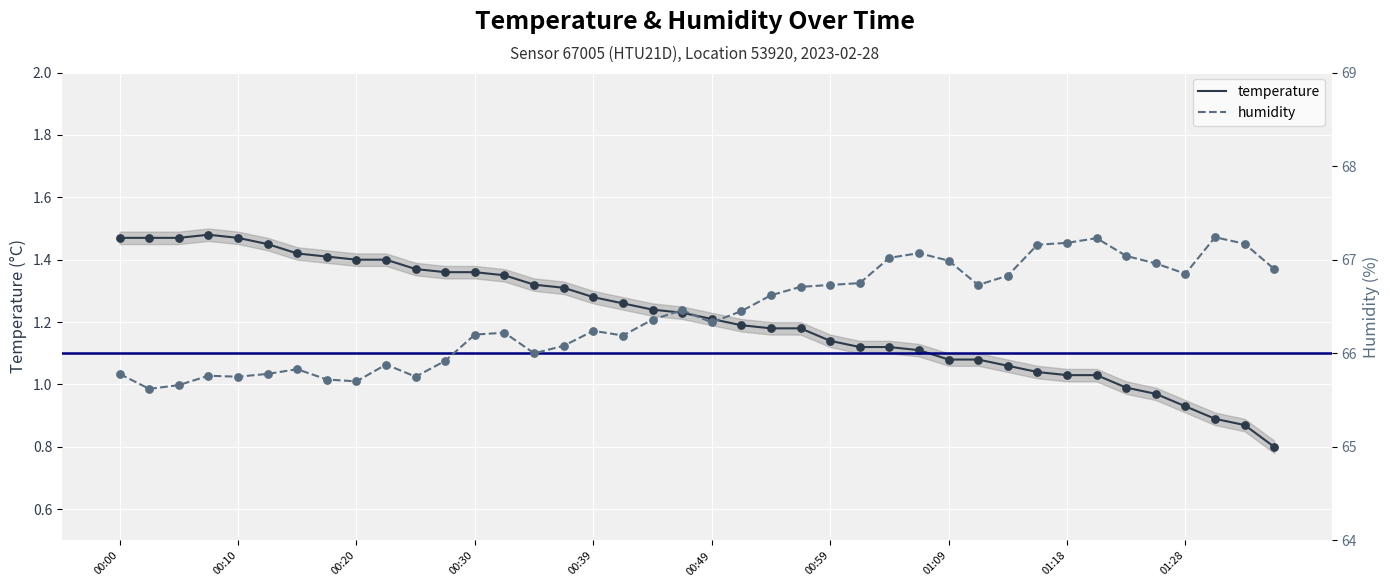

At which category is the sum across all series the highest?

33